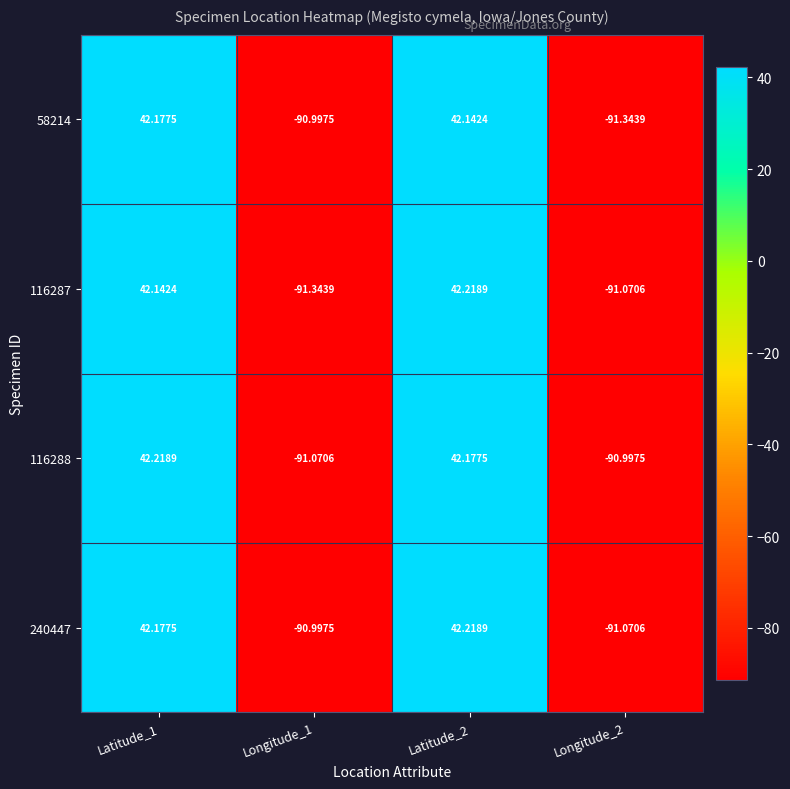

Is the value of 240447 at Longitude_2 greater than the value of 58214 at Latitude_1?

No